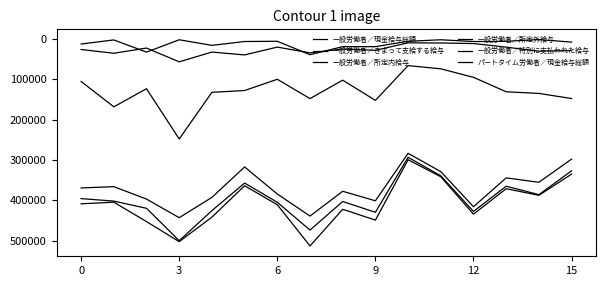

Reading right to left, list all the values displayed in this chart.

一般労働者／現金給与総額: 335275	387890	371450	434501	341825	299681	449264	422478	513339	411158	364117	441946	502650	452974	404845	408889
一般労働者／きまって支給する給与: 327113	386123	365247	427821	339512	293654	429912	403110	473980	405082	357469	425765	500302	420048	402138	396037
一般労働者／所定内給与: 298121	355545	344604	416130	329190	283771	401432	377824	439214	384577	317567	392947	443299	397149	366401	369561
一般労働者／所定外給与: 28992	30578	20643	11691	10322	9883	28480	25286	34766	20505	39902	32818	57003	22899	35737	26476
一般労働者／特別に支払われた給与: 8162	1767	6203	6680	2313	6027	19352	19368	39359	6076	6648	16181	2348	32926	2707	12852
パートタイム労働者／現金給与総額: 147962	135290	131260	95420	74321	66338	152581	102423	148173	100259	128097	132551	248201	123629	168519	105698